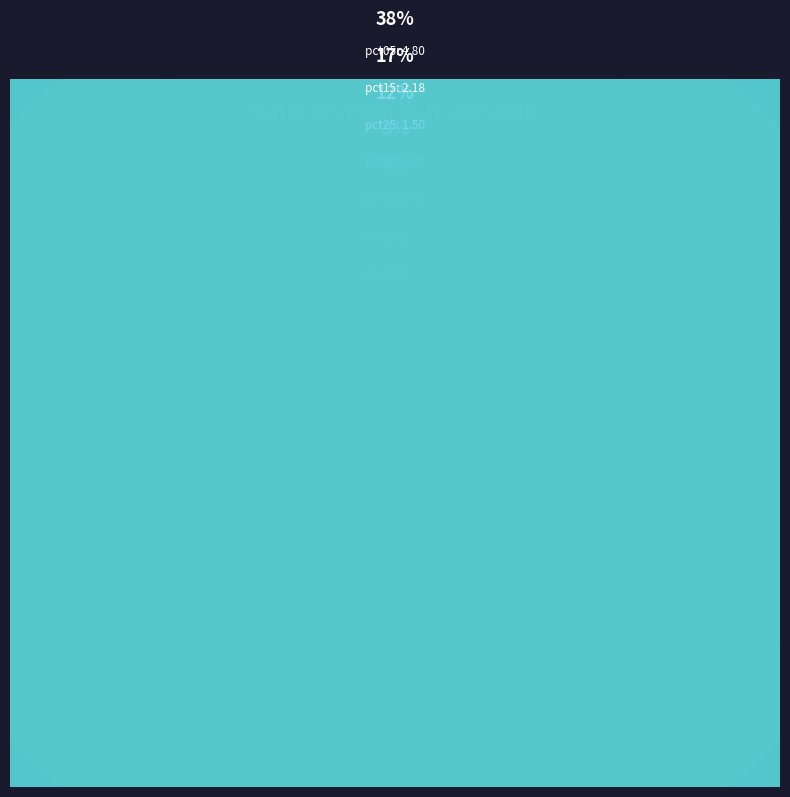

Do pct25 and pct45 together represent more than half of the pie?

No